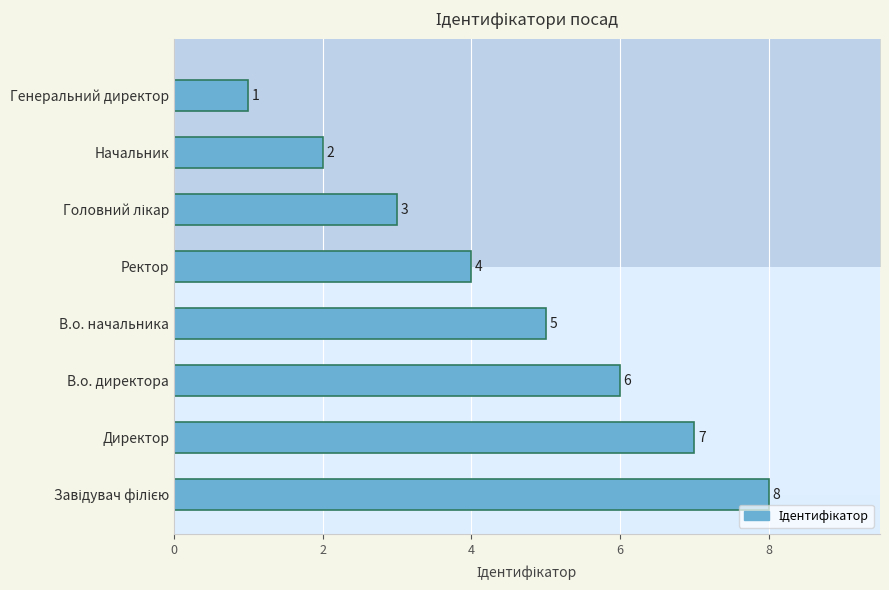

Reading left to right, extract all data points from this chart.

В.о. директора=6	В.о. начальника=5	Генеральний директор=1	Головний лікар=3	Директор=7	Завідувач філією=8	Начальник=2	Ректор=4